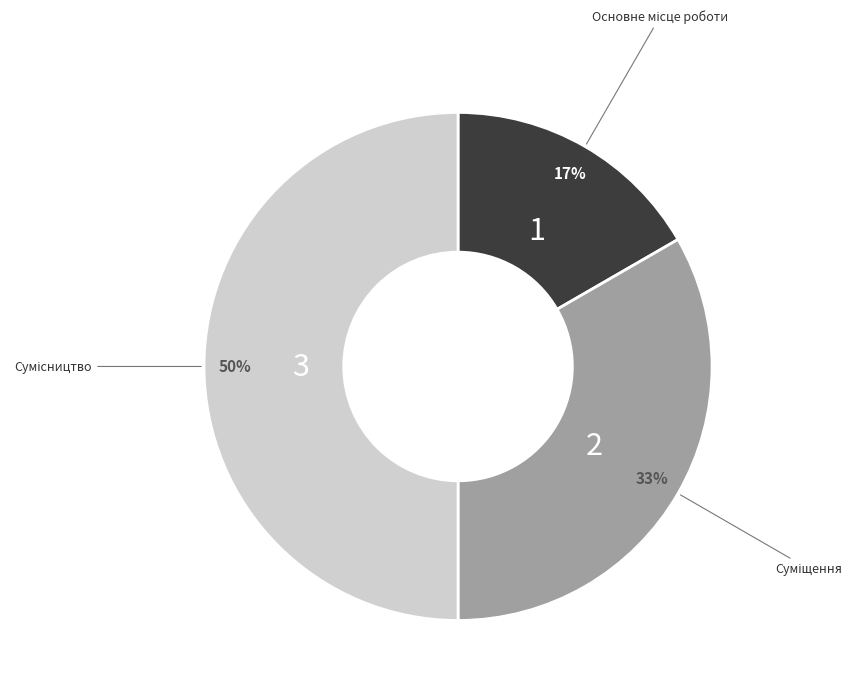

To the nearest percent, what is the average slice percentage?

33%